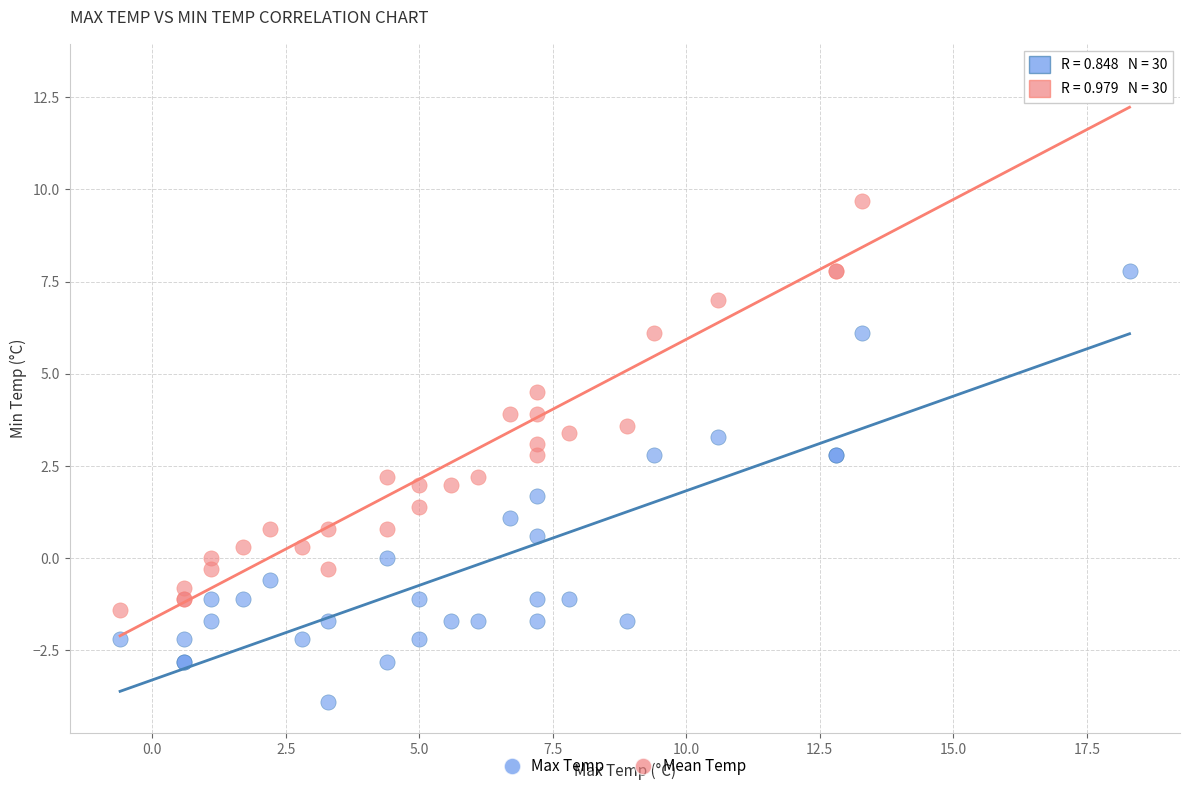

What are all the series names shown in the legend?

Max Temp, Mean Temp